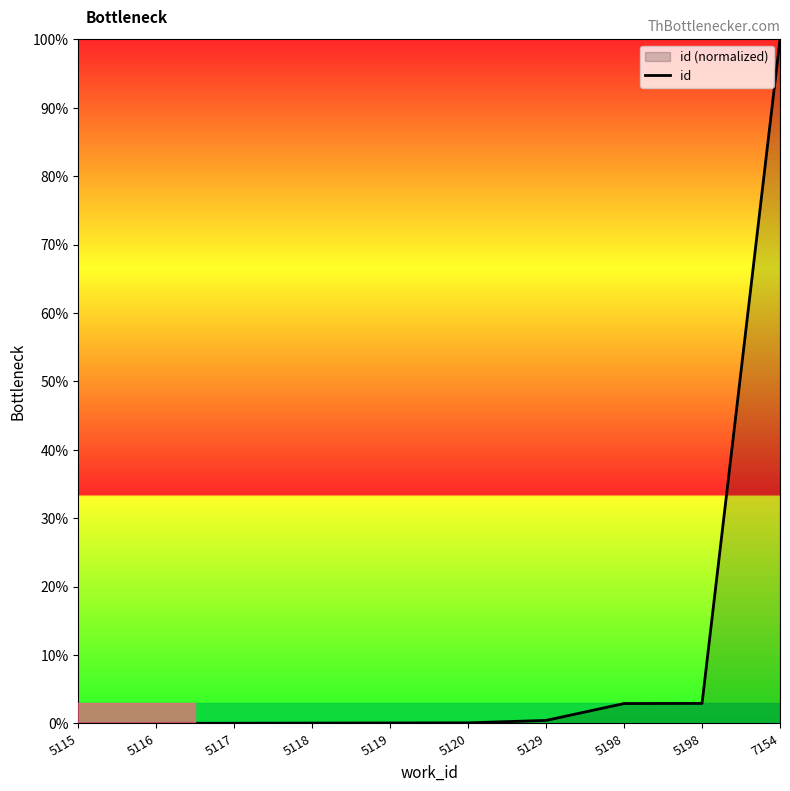

Rank the categories by value from highest to lowest.

7154, 5198, 5198, 5129, 5120, 5119, 5118, 5117, 5116, 5115